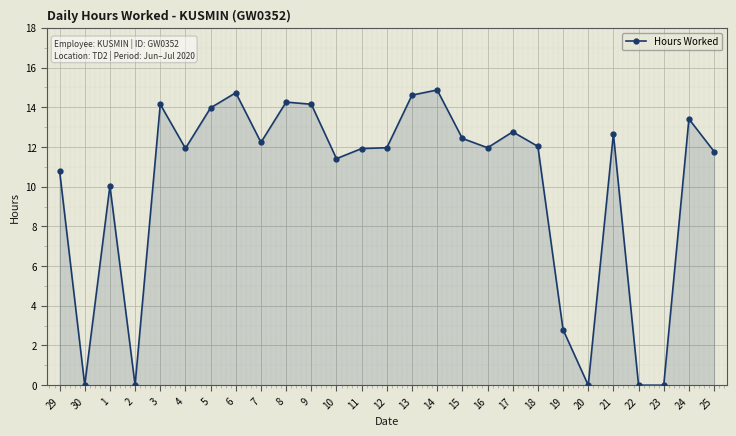

Is it true that the value at 9 is 9.8?

False